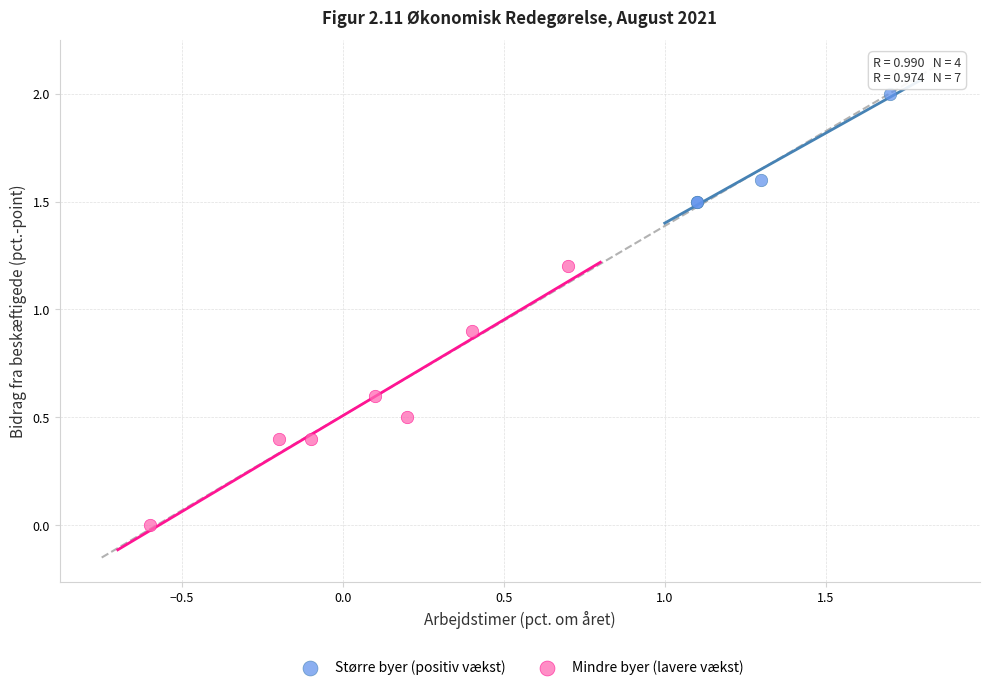

Which series reaches the minimum Y coordinate?

Mindre byer (lavere vækst)